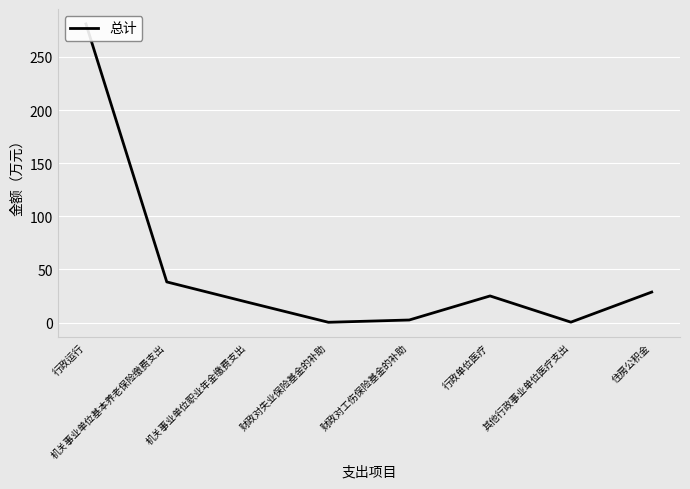

Which label corresponds to the largest value in the chart?

行政运行